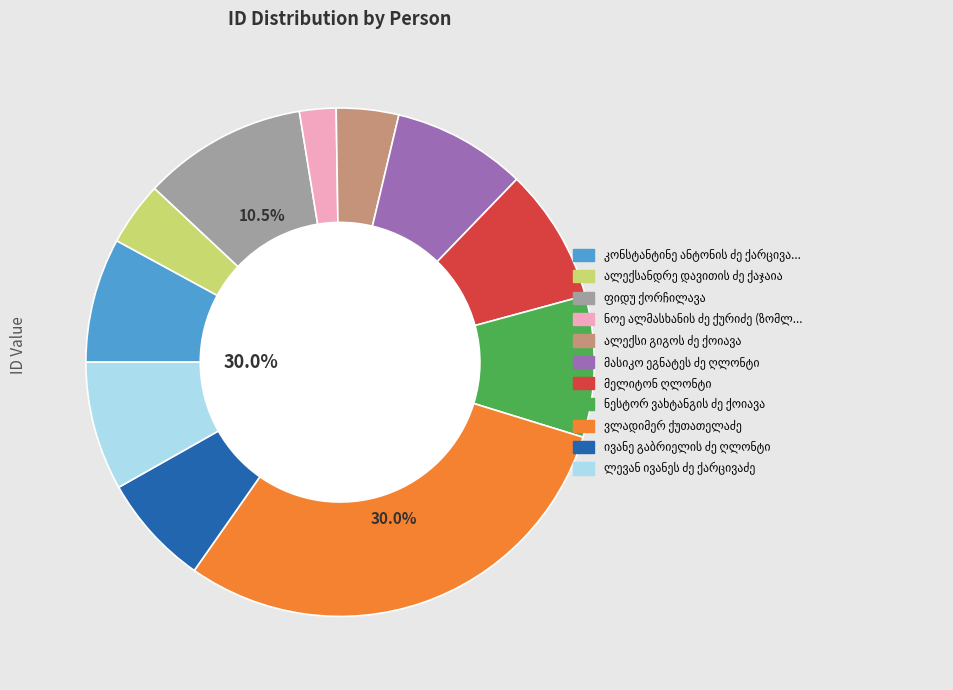

The ფიდუ ქორჩილავა slice represents 10% of the pie. True or false?

True